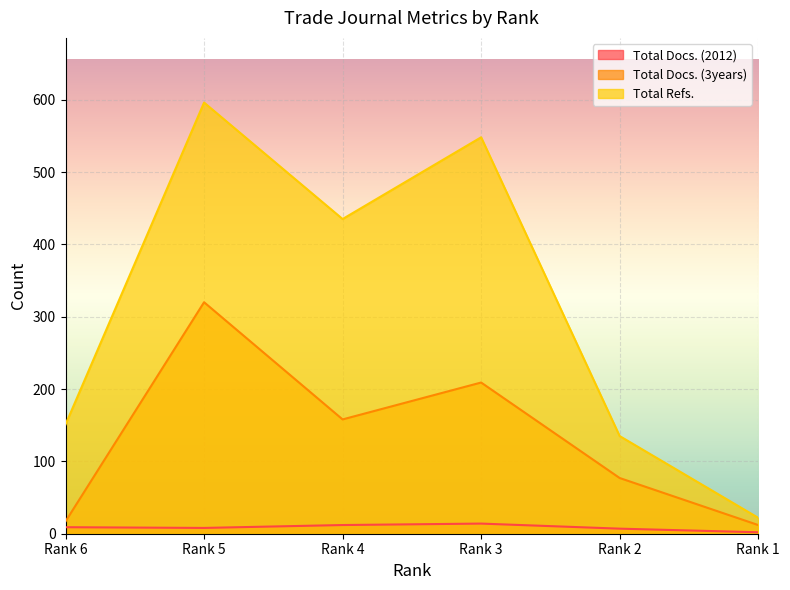

How many lines are shown in the chart?

3